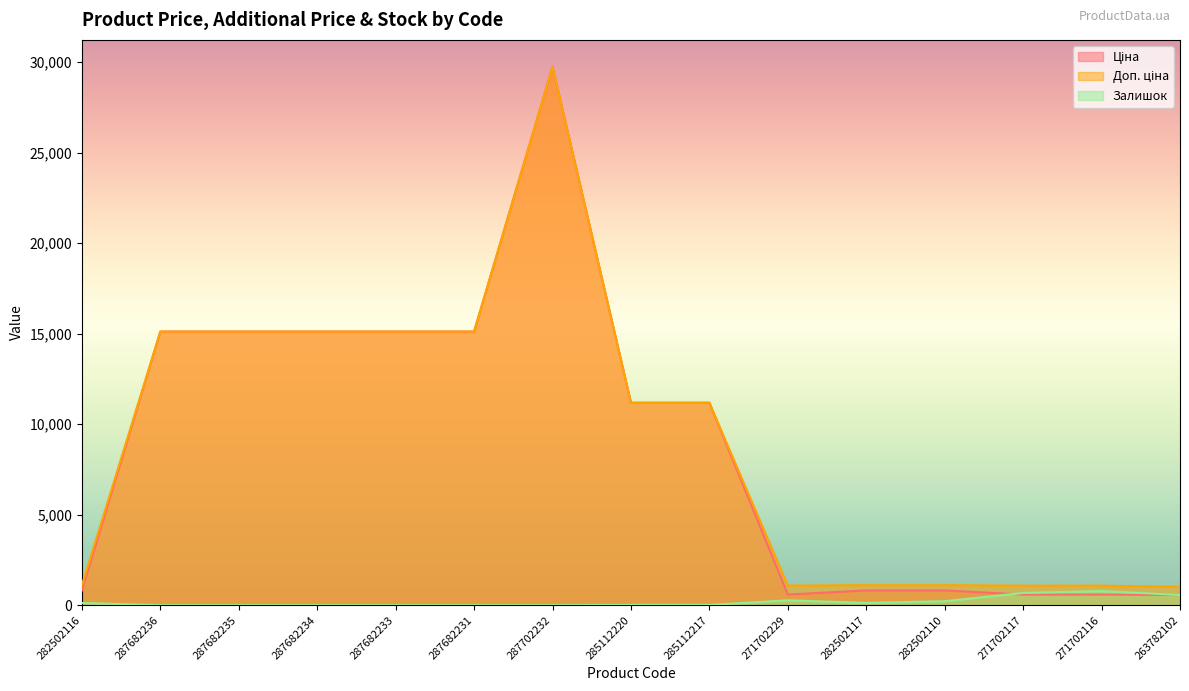

What is the spread (max minus min) of values at 285112220?

11171.2